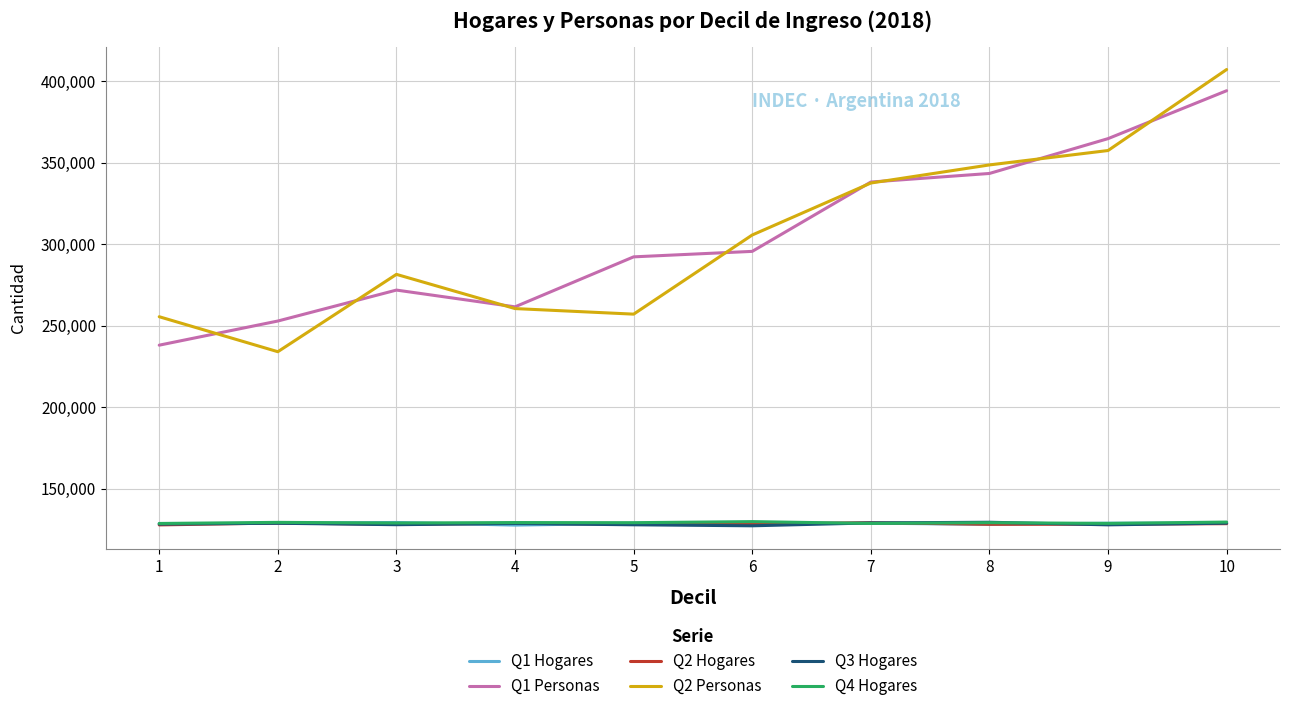

What is the difference between the maximum and minimum values in the Q2 Hogares series?

1362